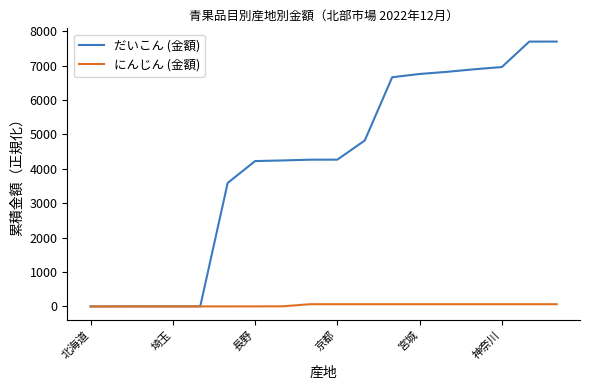

Rank the series by their maximum value, from lowest to highest.

にんじん (金額), だいこん (金額)